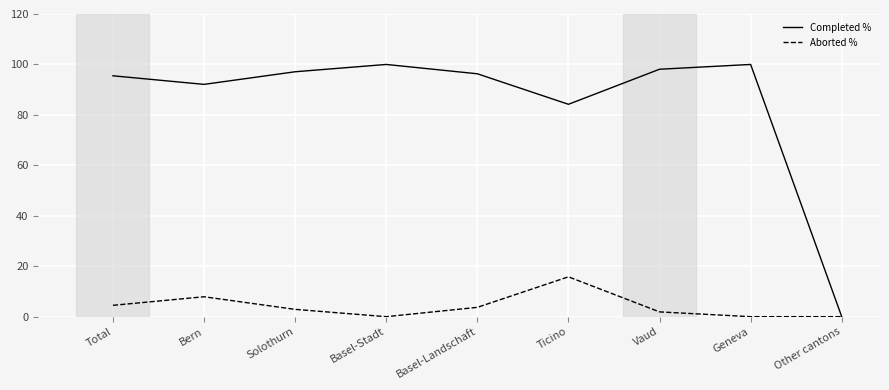

How many values in the Completed % series are below 96?

4